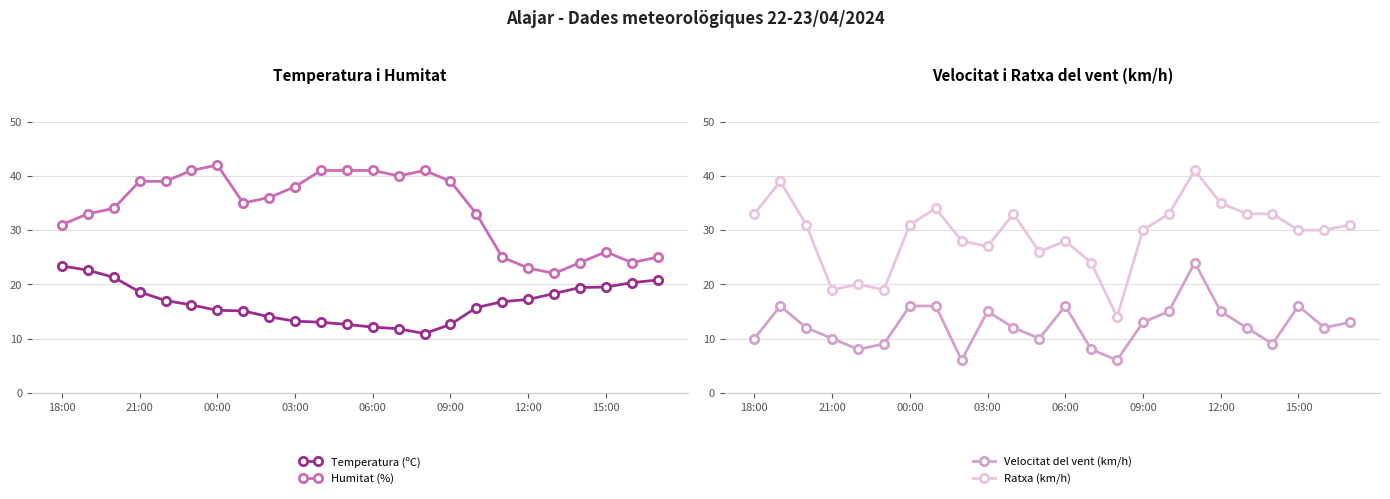

What is the difference between the maximum and minimum values in the Humitat (%) series?

20.0